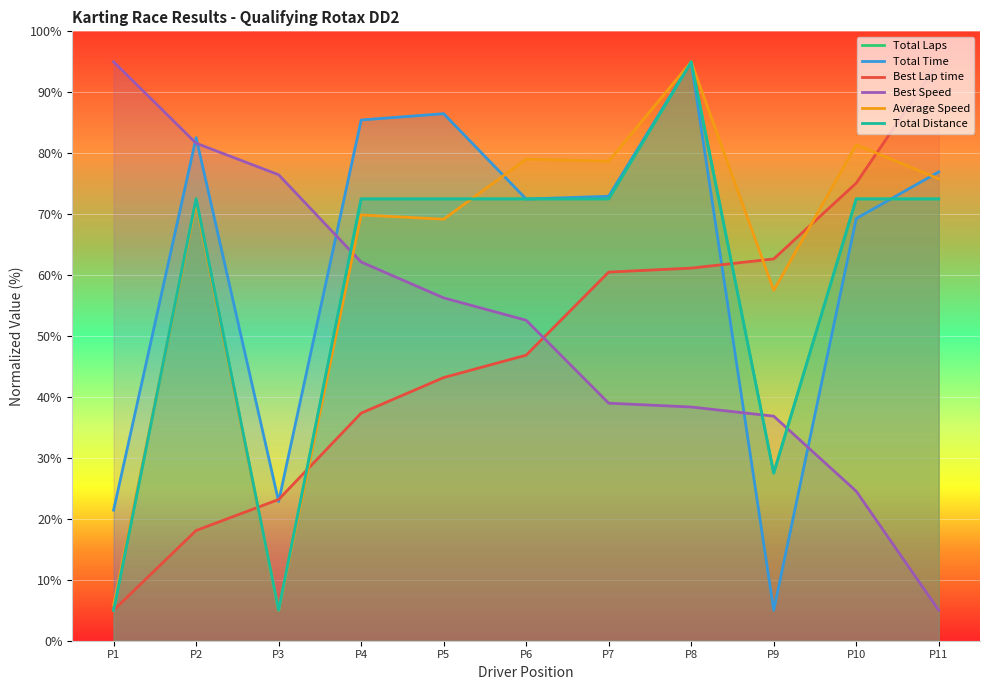

At which category does Total Laps reach its first local peak?

P2